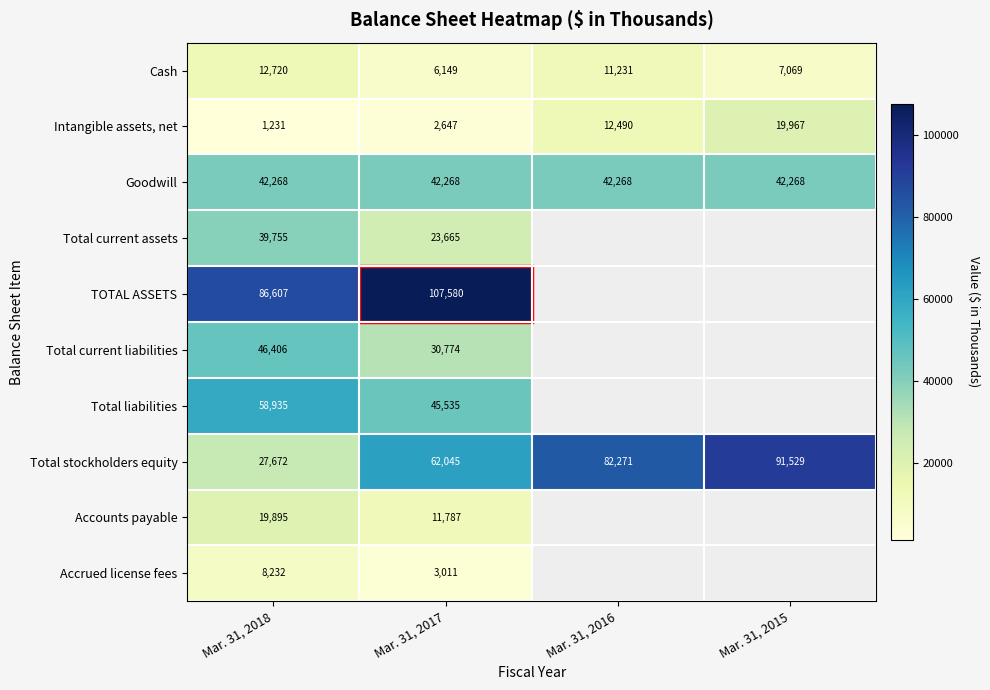

At which label does Cash reach its peak?

Mar. 31, 2018